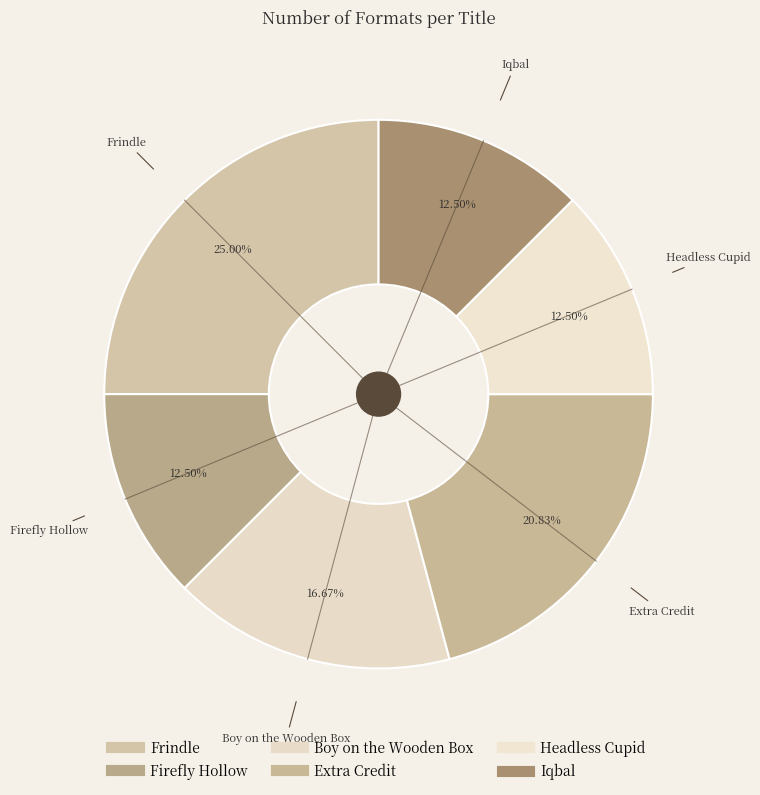

To the nearest percent, what portion does Frindle represent?

25%